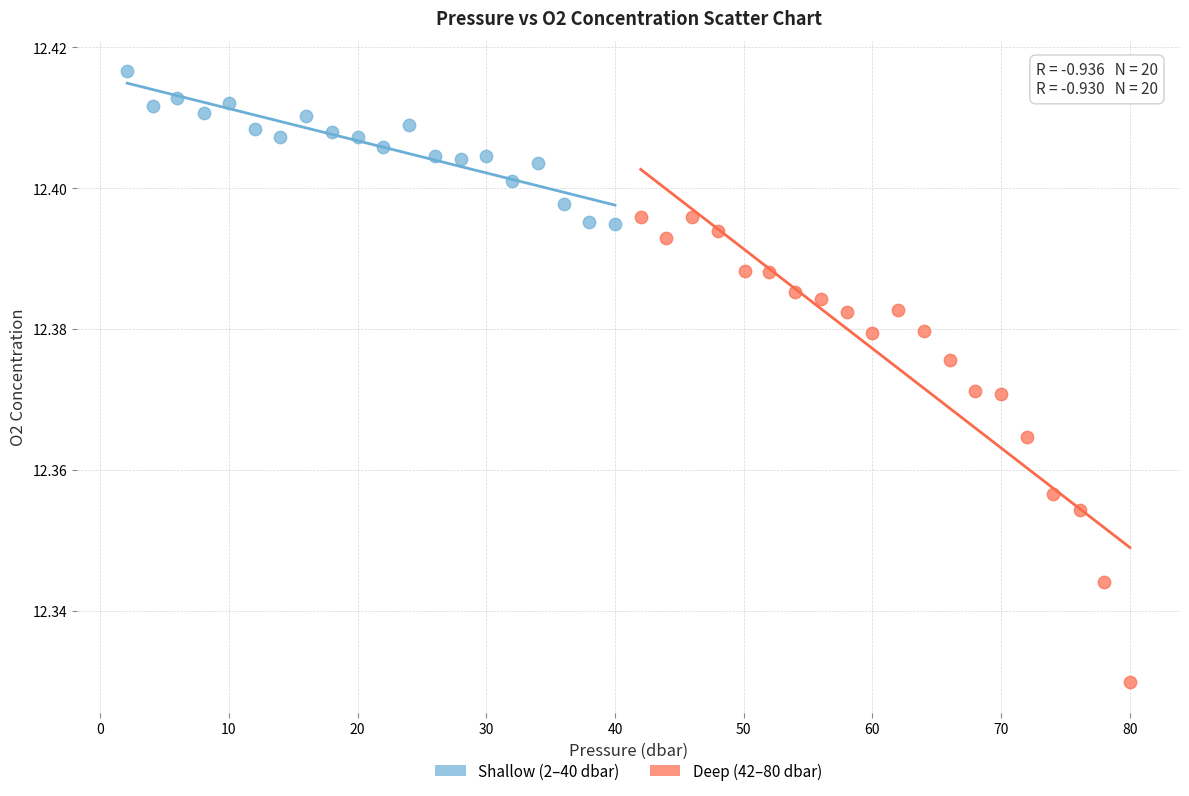

Which series contains the lowest Y value?

Deep (42–80 dbar)